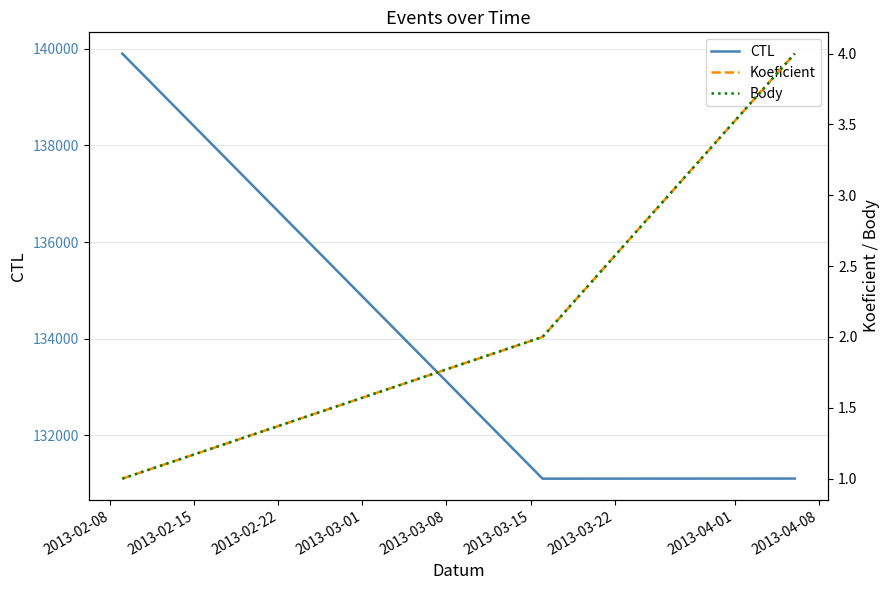

What is the highest value of the CTL series?

139901